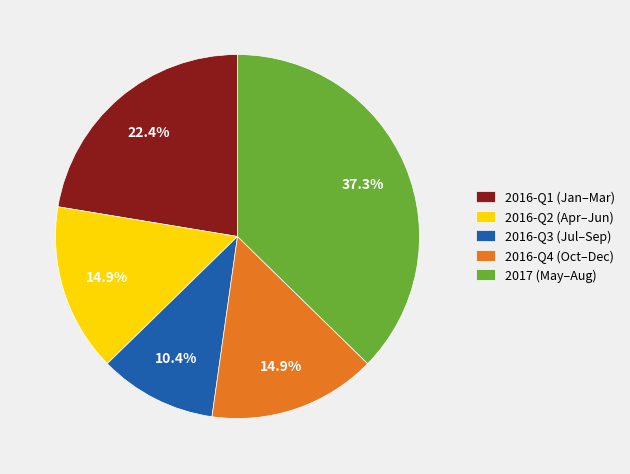

What is the ratio of the value at 2016-Q4 (Oct–Dec) to the value at 2017 (May–Aug)?

0.4